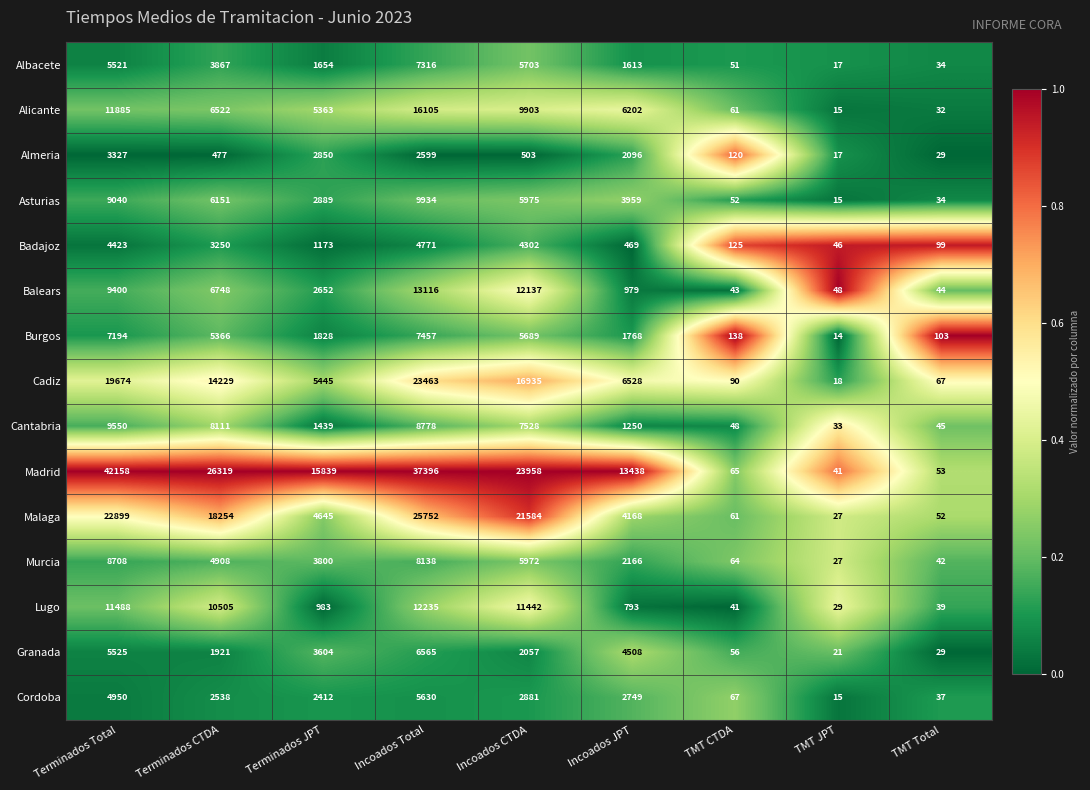

How many series are shown in this chart?

15